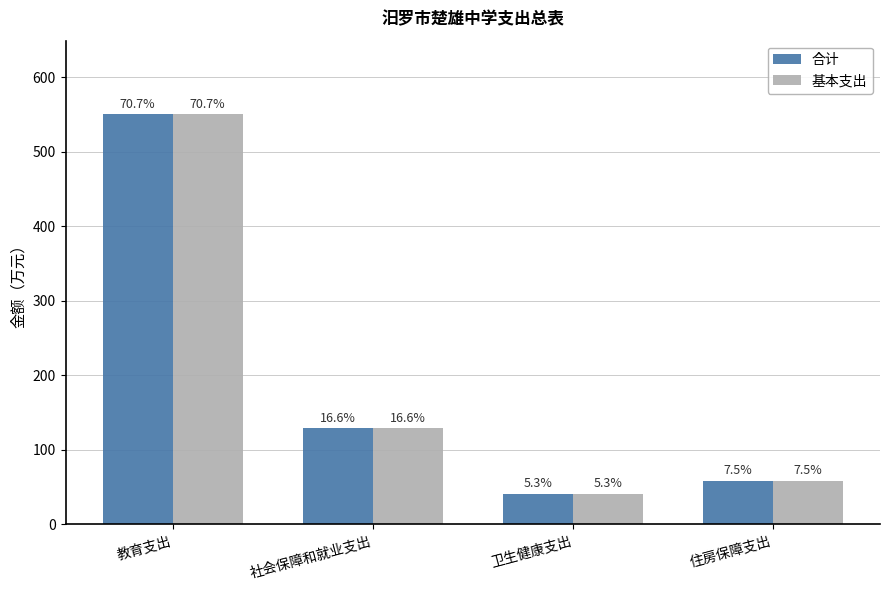

What is the total value across all series at 住房保障支出?

116.2